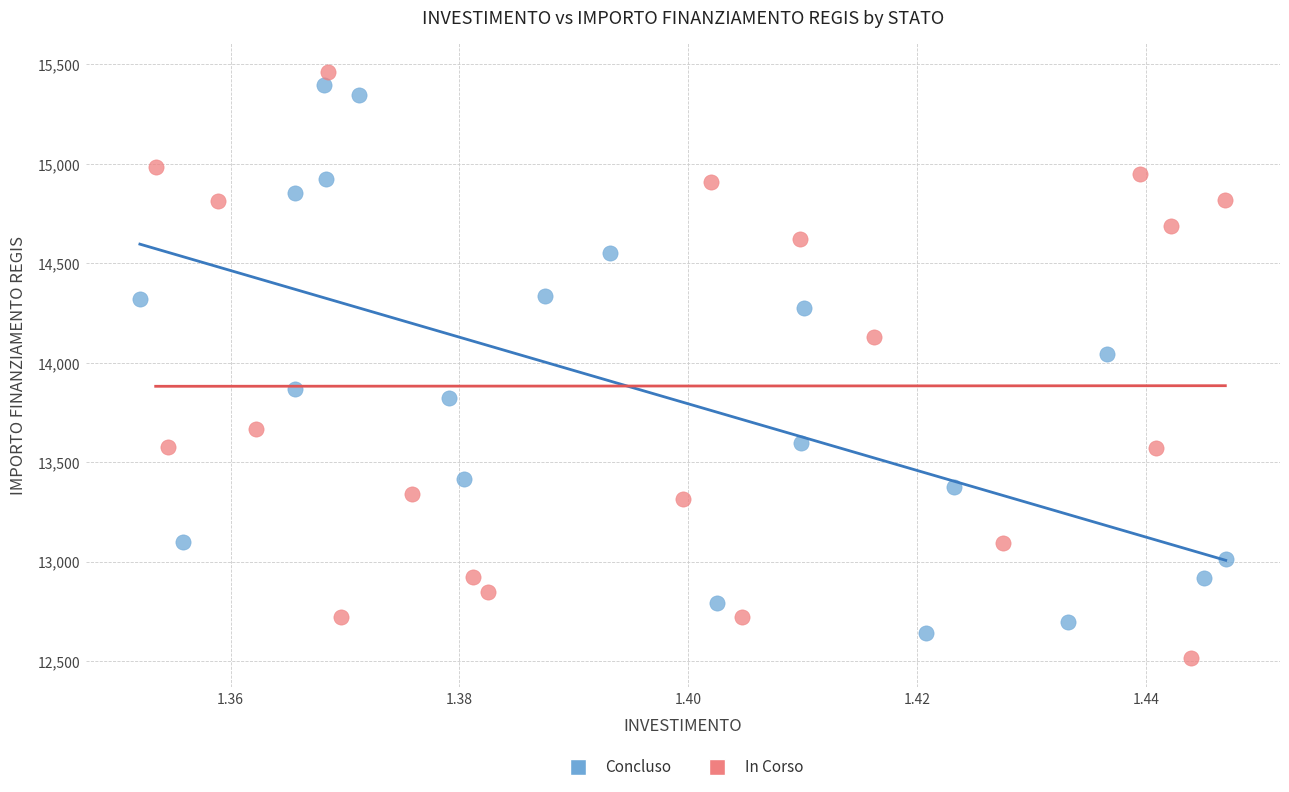

What are all the series names shown in the legend?

Concluso, In Corso